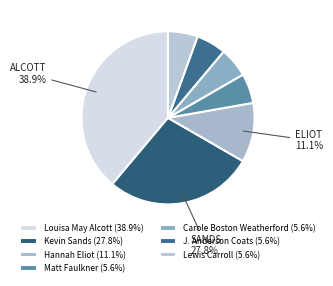

Which slice is the smallest?

Matt Faulkner